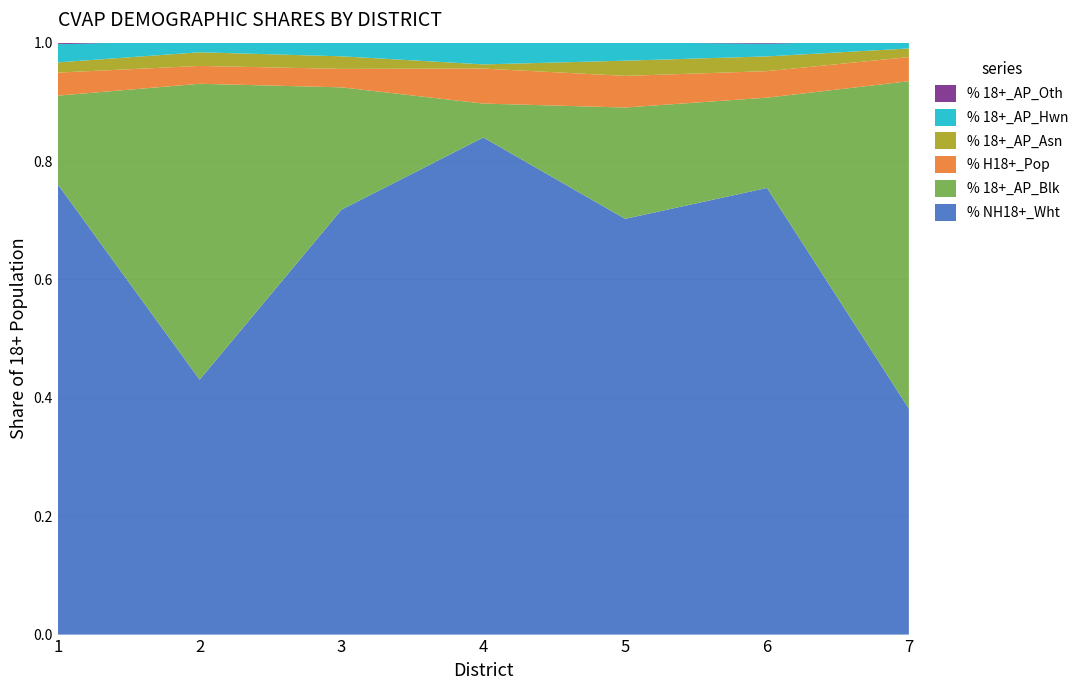

Reading left to right, extract all data points from this chart.

% NH18+_Wht: 0.8	0.4	0.7	0.8	0.7	0.8	0.4
% 18+_AP_Blk: 0.1	0.5	0.2	0.1	0.2	0.2	0.6
% H18+_Pop: 0.0	0.0	0.0	0.1	0.1	0.0	0.0
% 18+_AP_Asn: 0.0	0.0	0.0	0.0	0.0	0.0	0.0
% 18+_AP_Hwn: 0.0	0.0	0.0	0.0	0.0	0.0	0.0
% 18+_AP_Oth: 0.0	0.0	0.0	0.0	0.0	0.0	0.0